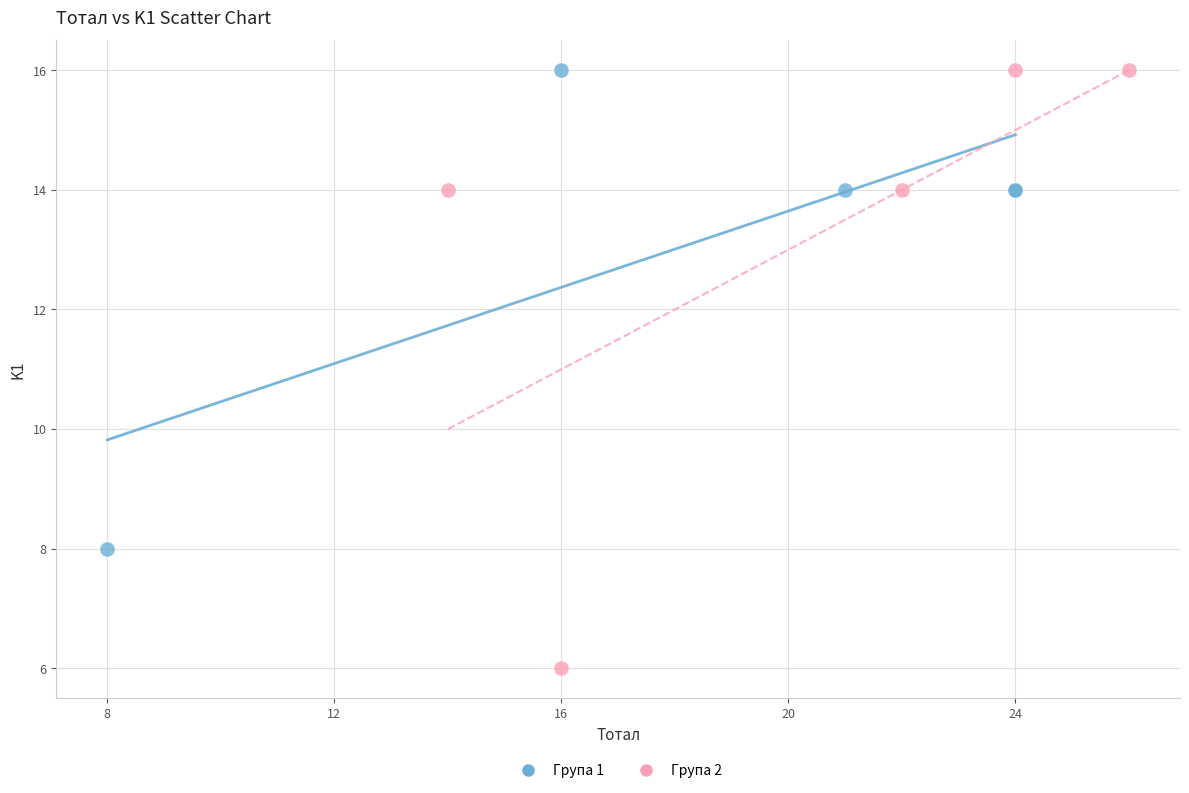

Which series has the widest spread of Y values?

Група 2